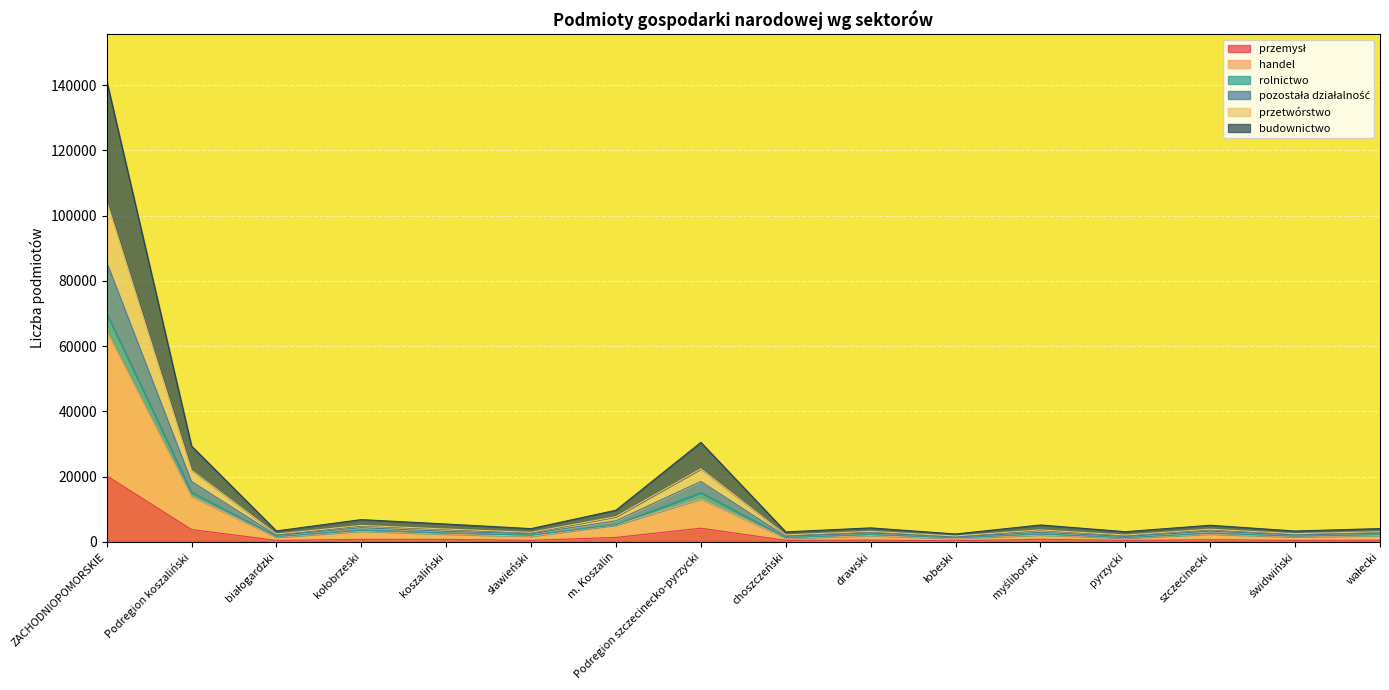

What are all the series names shown in the legend?

przemysł, handel, rolnictwo, pozostała działalność, przetwórstwo, budownictwo